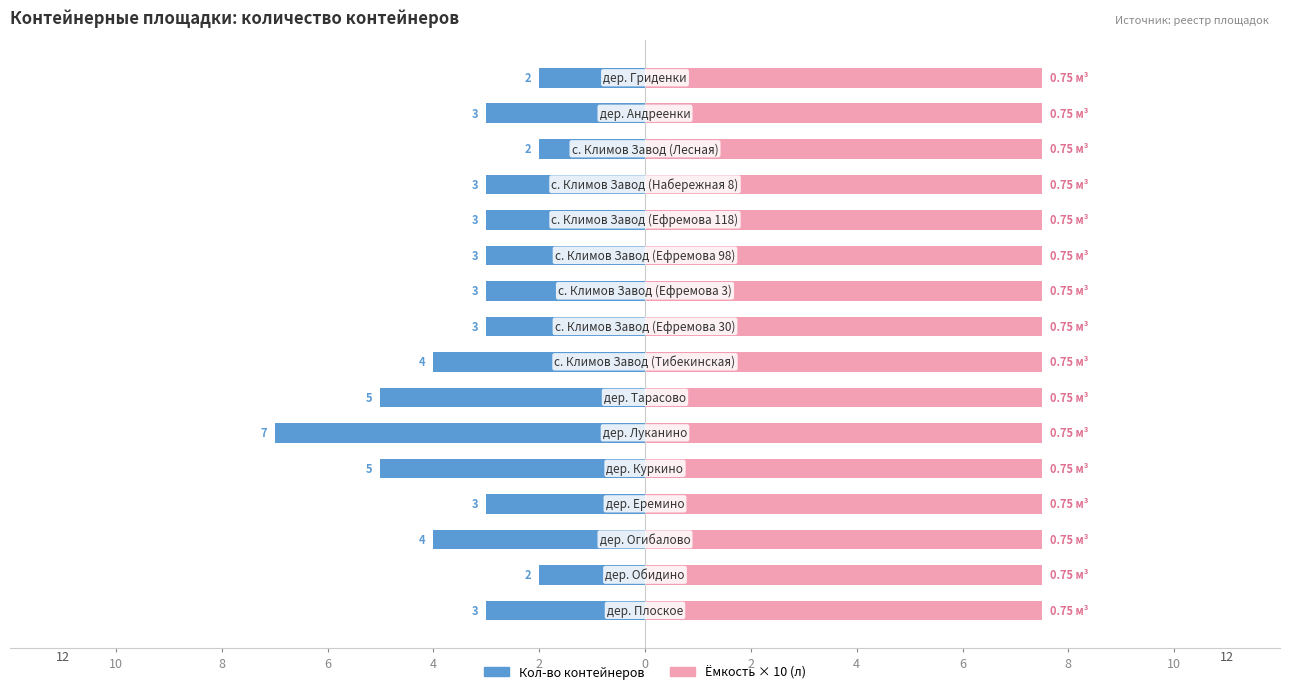

How many Кол-во контейнеров values are between -4 and -3?

10